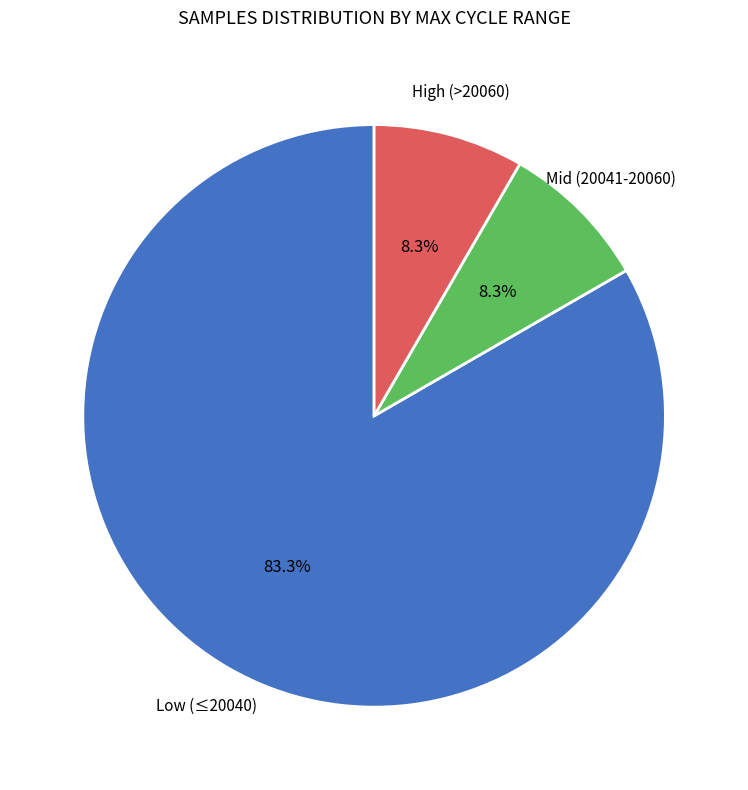

Is there a majority slice in this chart?

Yes